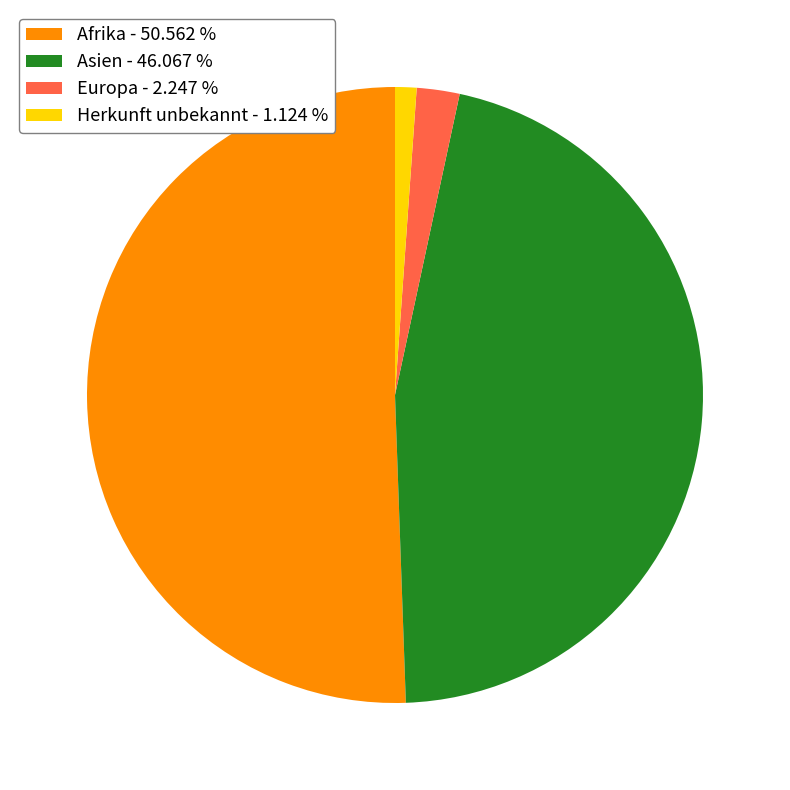

Combined, do Asien - 46.067 % and Europa - 2.247 % account for over 50%?

No